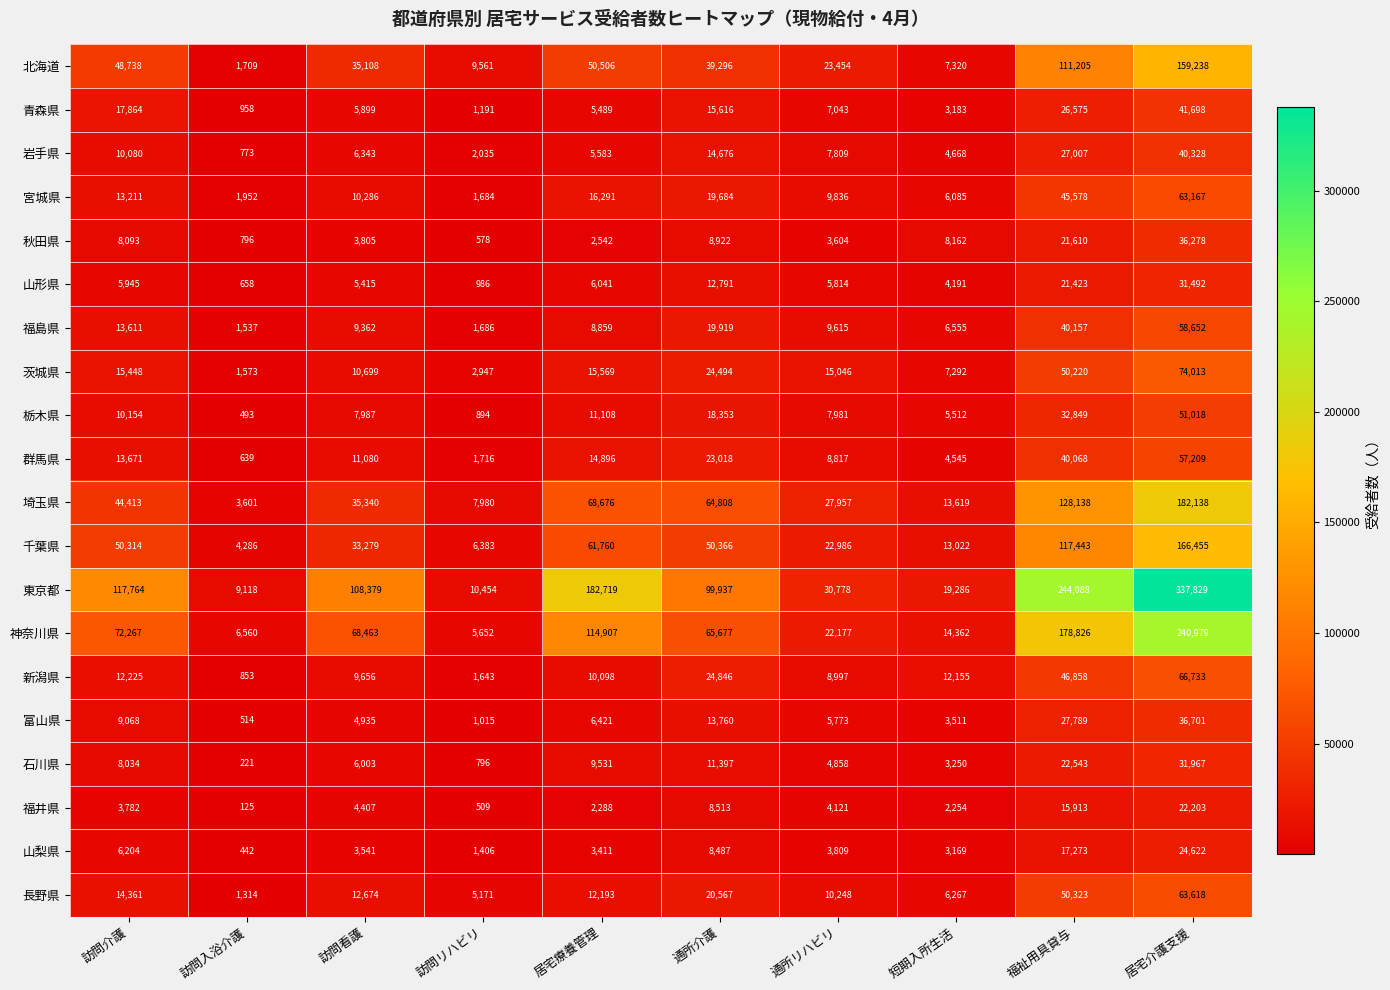

At how many categories does at least one series exceed 71303?

6